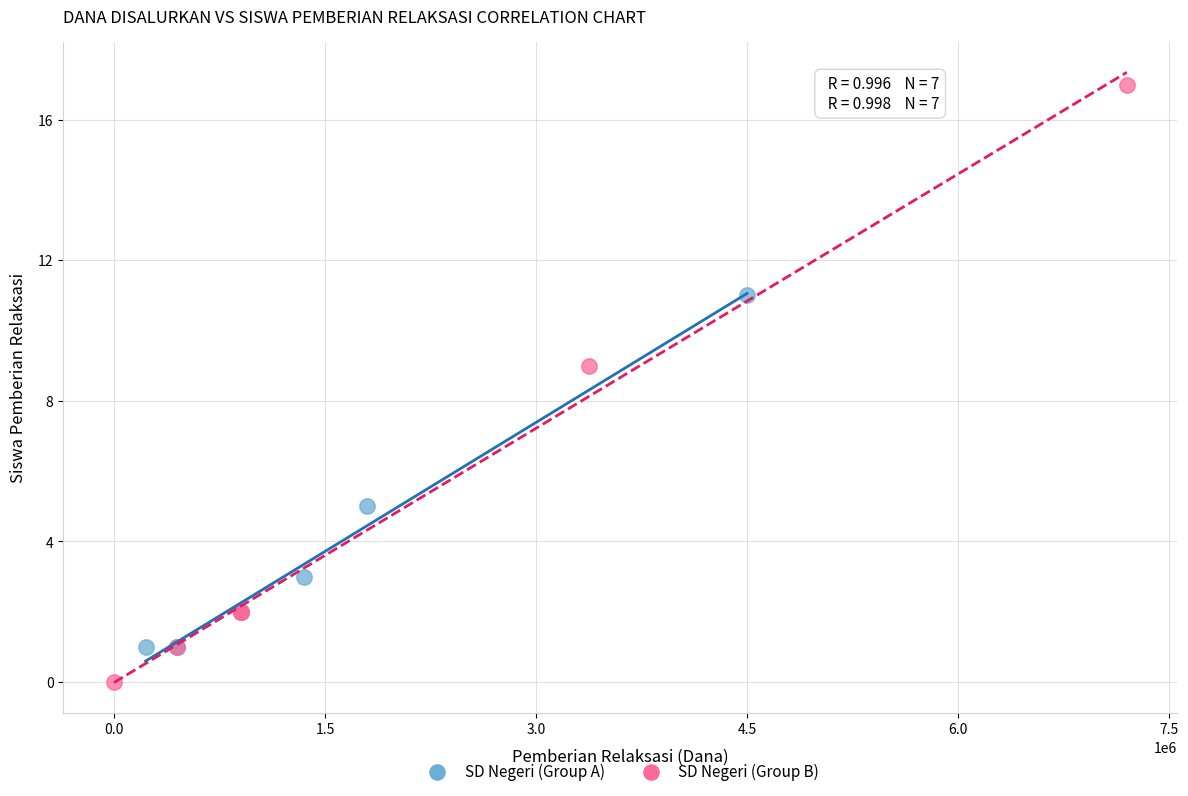

What are all the series names shown in the legend?

SD Negeri (Group A), SD Negeri (Group B)